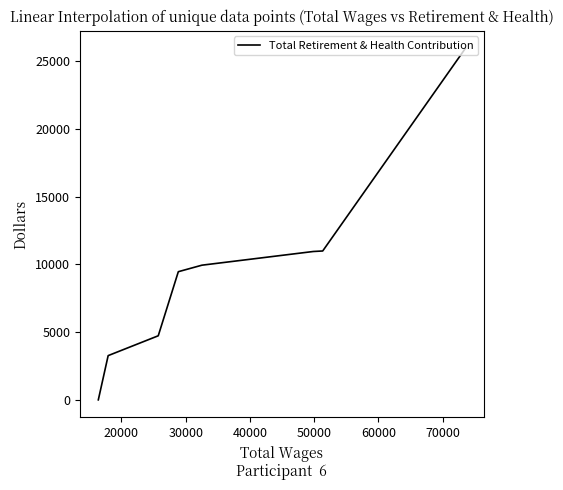

Does the chart display data point markers on the line(s)?

No